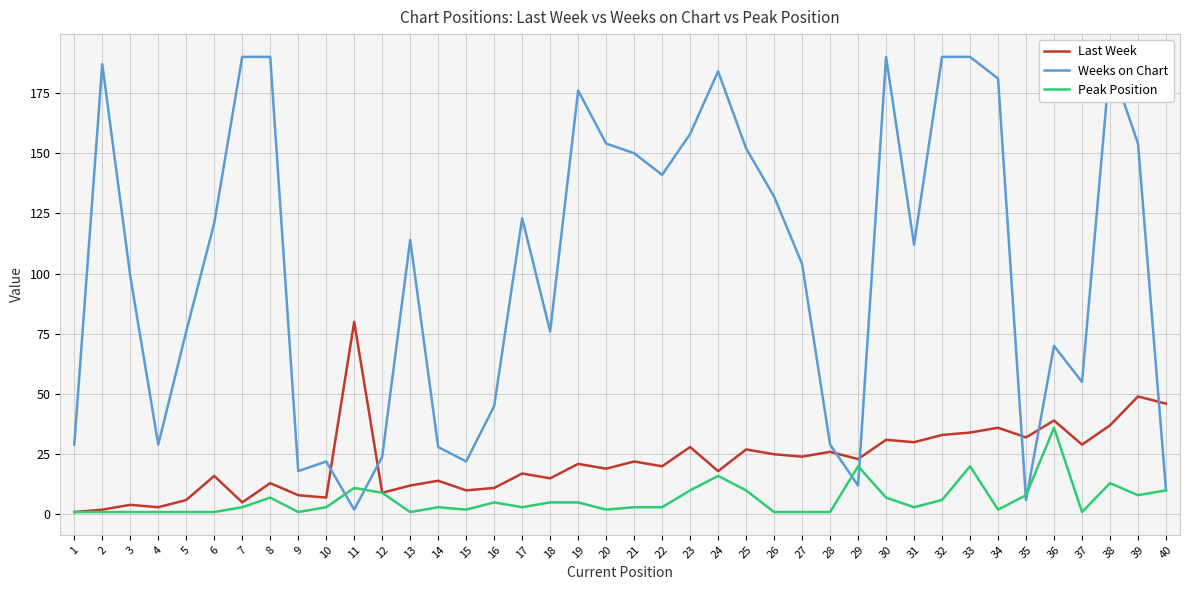

Which series has the widest spread of values?

Weeks on Chart